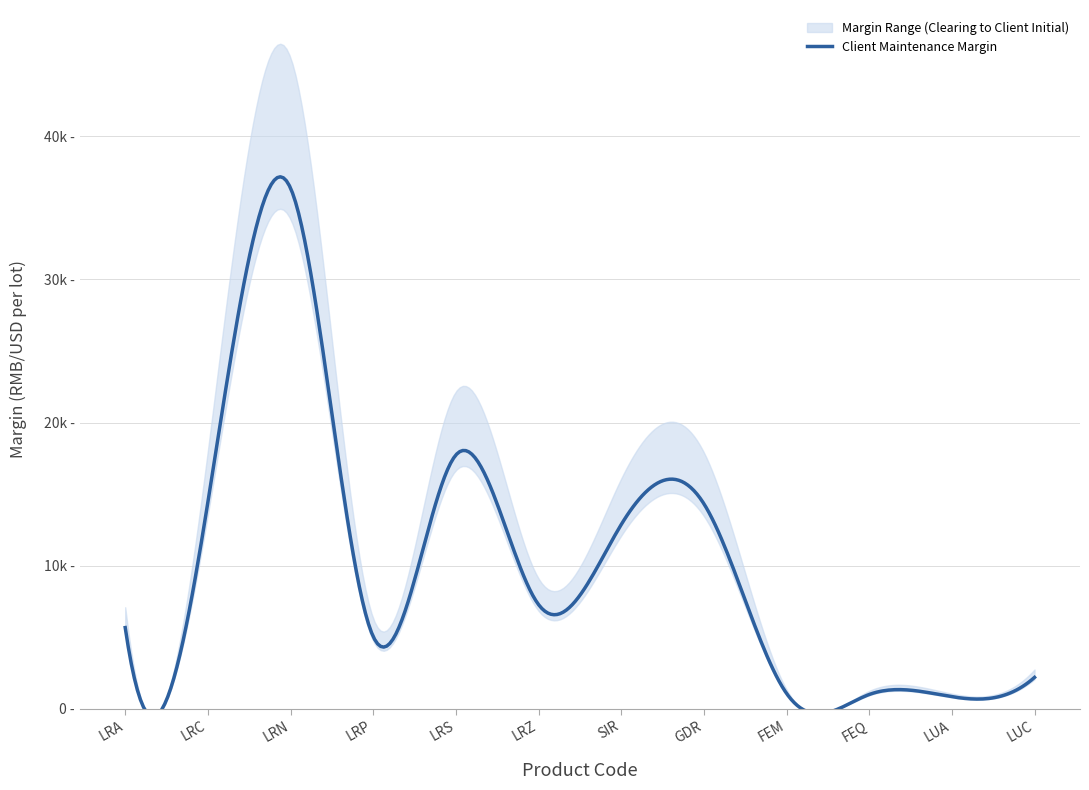

Reading right to left, what are all the values shown in this chart?

Client Initial Margin: LUC=2753	LUA=1067	FEQ=1259	FEM=1356	GDR=17915	SIR=16093	LRZ=9110	LRS=22171	LRP=6317	LRN=45472	LRC=18048	LRA=7102
Client Maintenance Margin: LUC=2202	LUA=853	FEQ=1007	FEM=1084	GDR=14332	SIR=12874	LRZ=7288	LRS=17736	LRP=5053	LRN=36377	LRC=14438	LRA=5681
Clearing House Margin: LUC=2070	LUA=803	FEQ=947	FEM=1020	GDR=13470	SIR=12100	LRZ=6850	LRS=16670	LRP=4750	LRN=34190	LRC=13570	LRA=5340